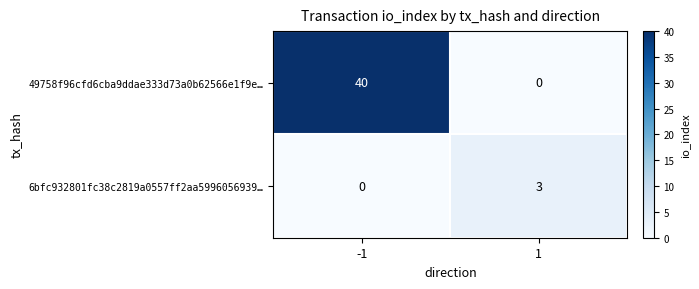

Which series has the widest spread of values?

49758f96cfd6cba9ddae333d73a0b62566e1f9e…